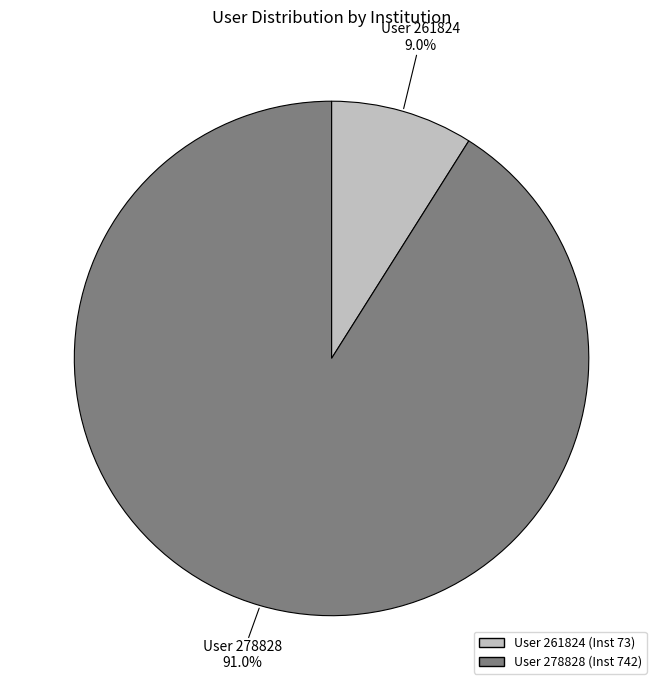

Does any single category account for the majority?

Yes